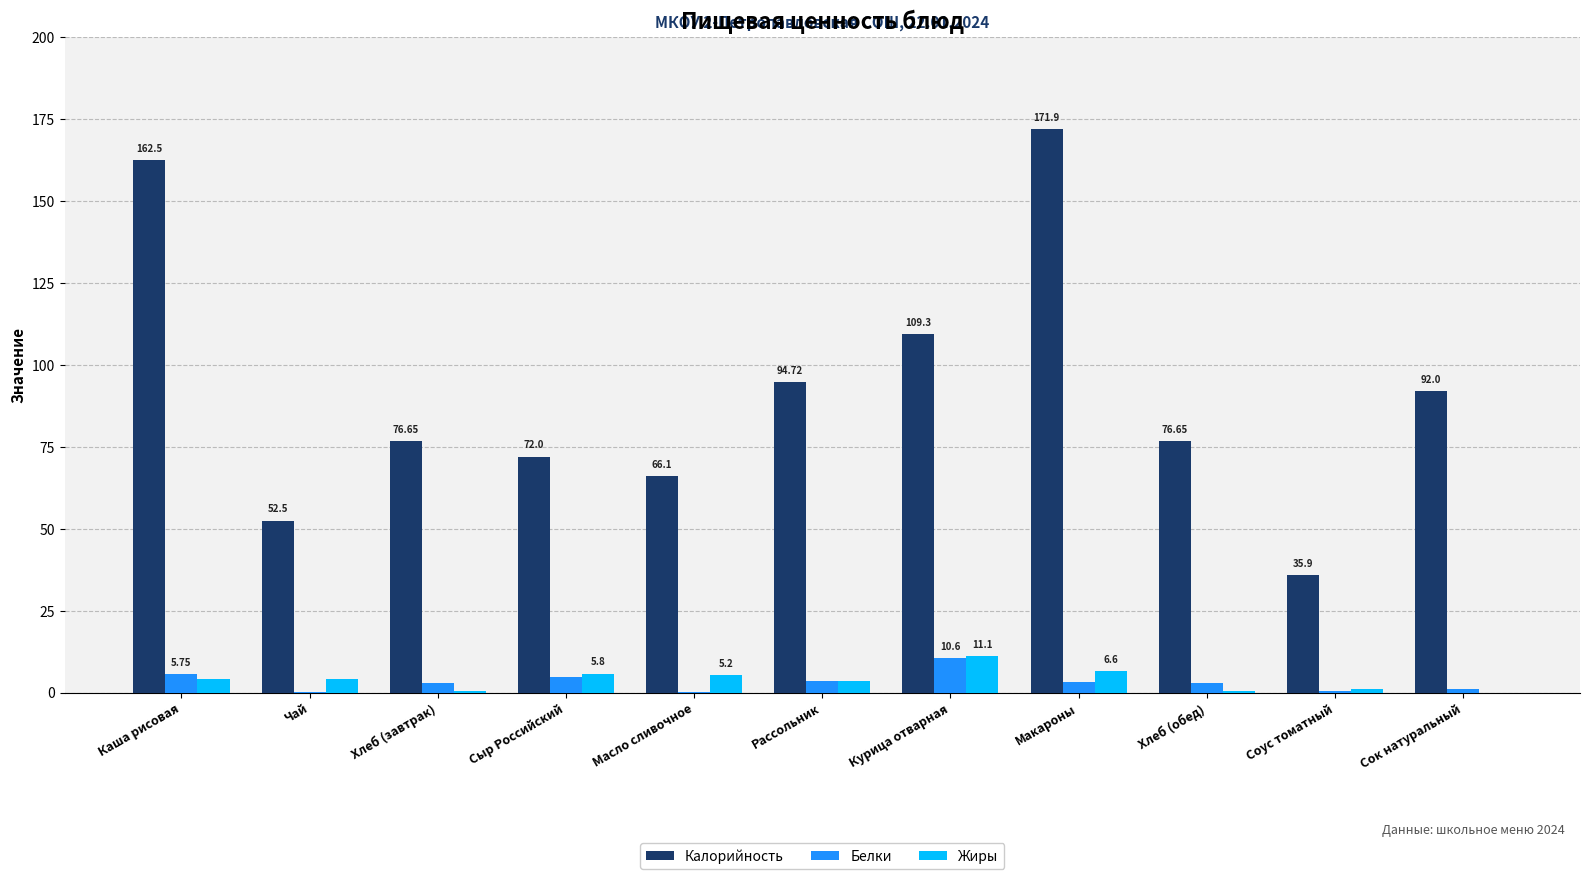

Between Каша рисовая and Курица отварная, which series saw the biggest shift?

Калорийность